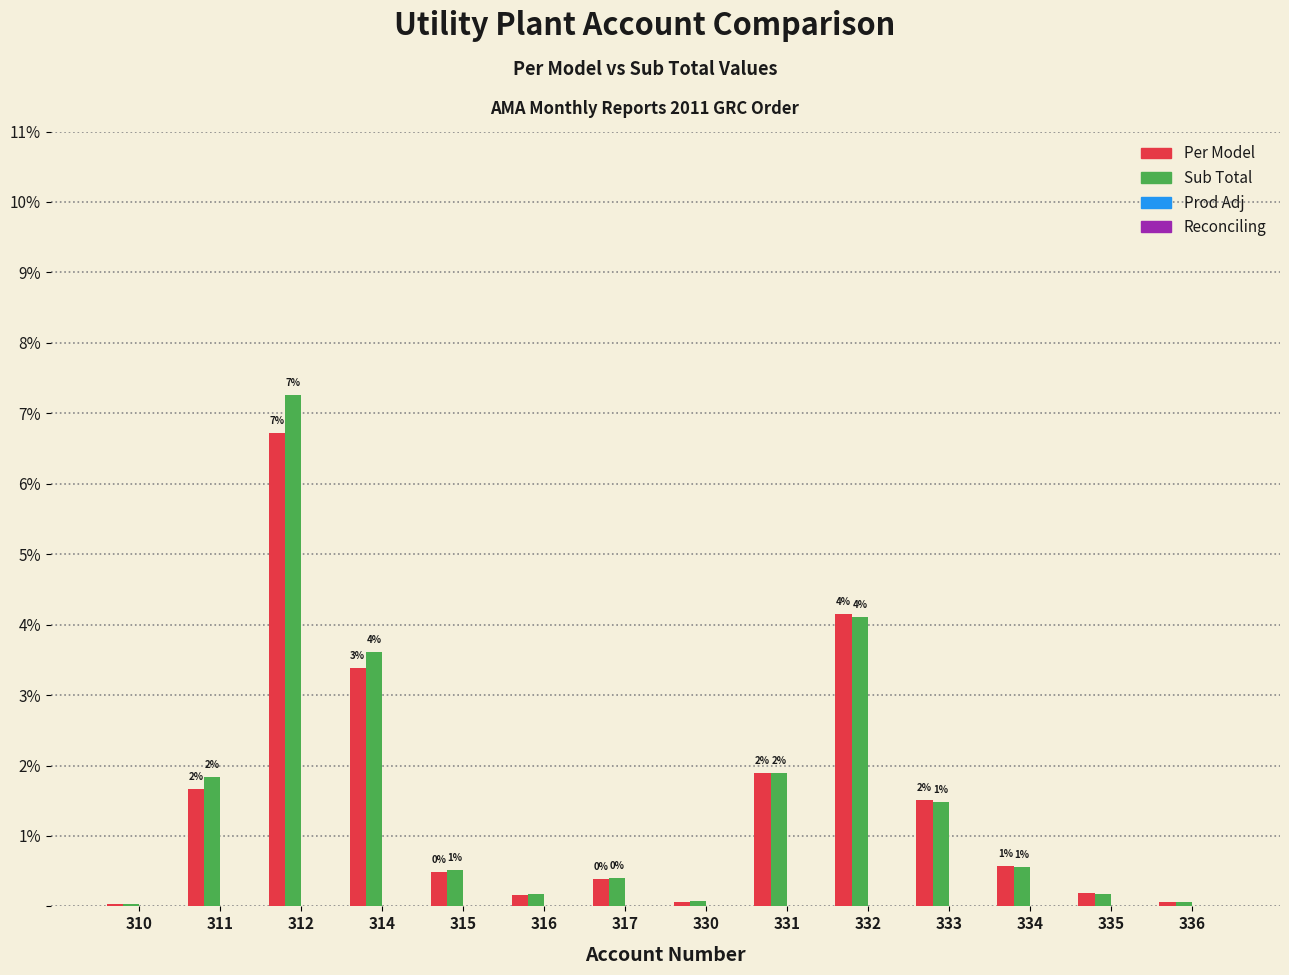

Reading left to right, transcribe all the data shown in this chart.

Per Model: 0.0	1.7	6.7	3.4	0.5	0.2	0.4	0.1	1.9	4.2	1.5	0.6	0.2	0.1
Sub Total: 0.0	1.8	7.3	3.6	0.5	0.2	0.4	0.1	1.9	4.1	1.5	0.6	0.2	0.1
Prod Adj: 0.0	0.0	0.0	0.0	0.0	0.0	0.0	0.0	0.0	0.0	0.0	0.0	0.0	0.0
Reconciling: 0.0	0.0	0.0	0.0	0.0	0.0	0.0	0.0	0.0	0.0	0.0	0.0	0.0	0.0